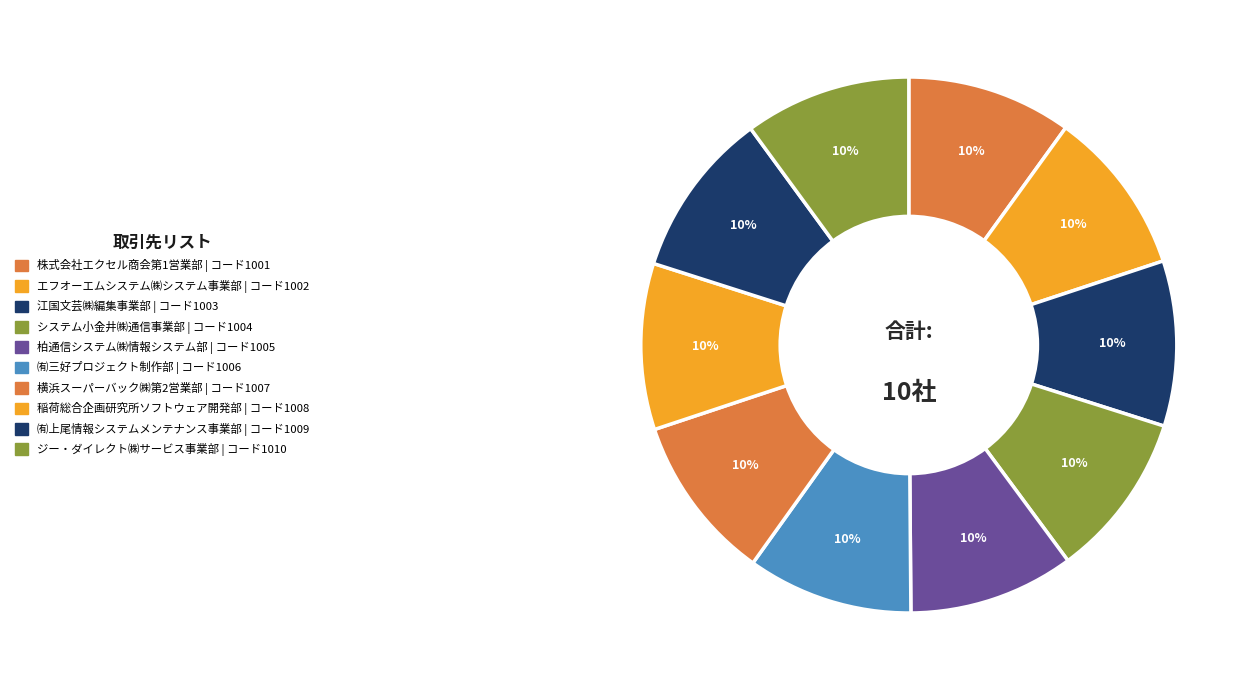

Rank the categories by value from lowest to highest.

株式会社エクセル商会第1営業部, エフオーエムシステム株式会社システム事業部, 江国文芸株式会社編集事業部, システム小金井株式会社通信事業部, 柏通信システム株式会社情報システム部, 有限会社三好プロジェクト制作部, 横浜スーパーバック株式会社第2営業部, 稲荷総合企画研究所ソフトウェア開発部, 有限会社上尾情報システムメンテナンス事業部, ジー・ダイレクト株式会社サービス事業部